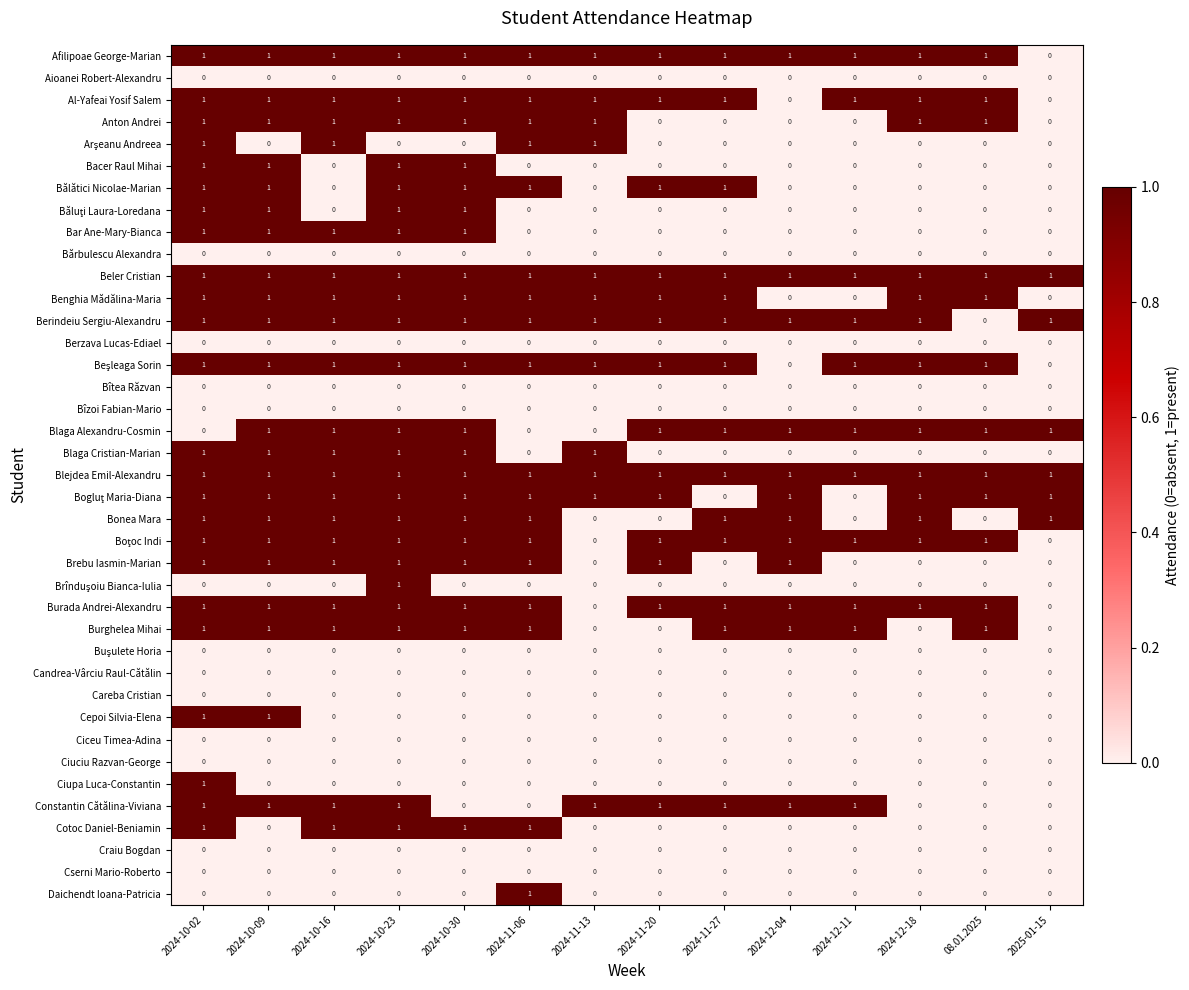

At which category is the sum across all series the highest?

2024-10-02